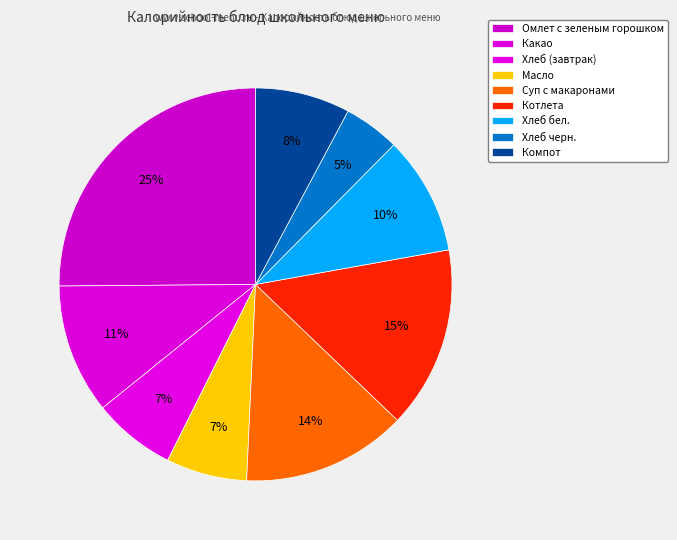

Count the number of slices in the pie.

9